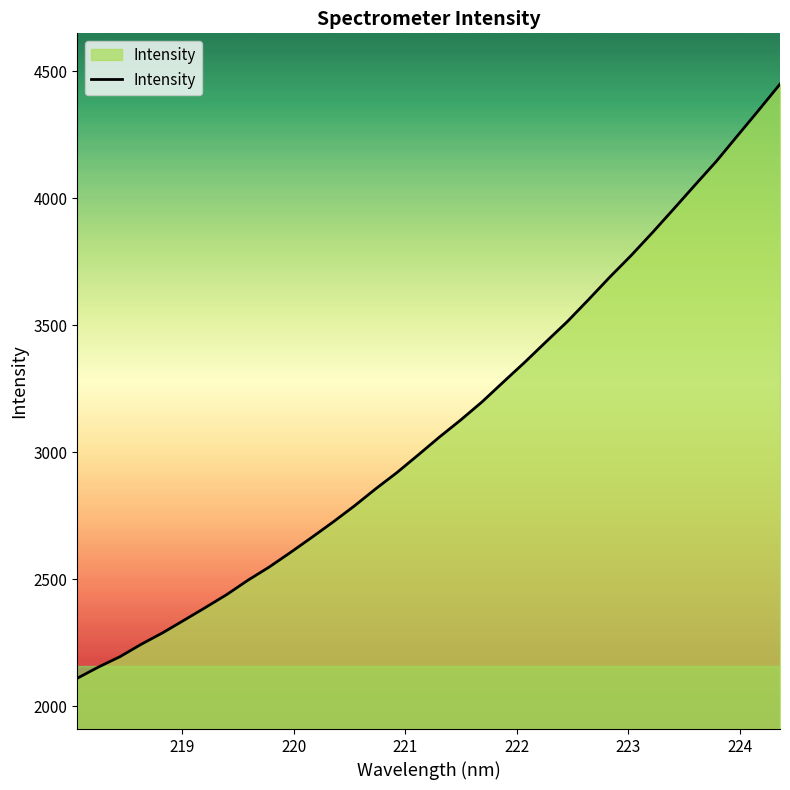

What is the greatest value displayed?

4449.5